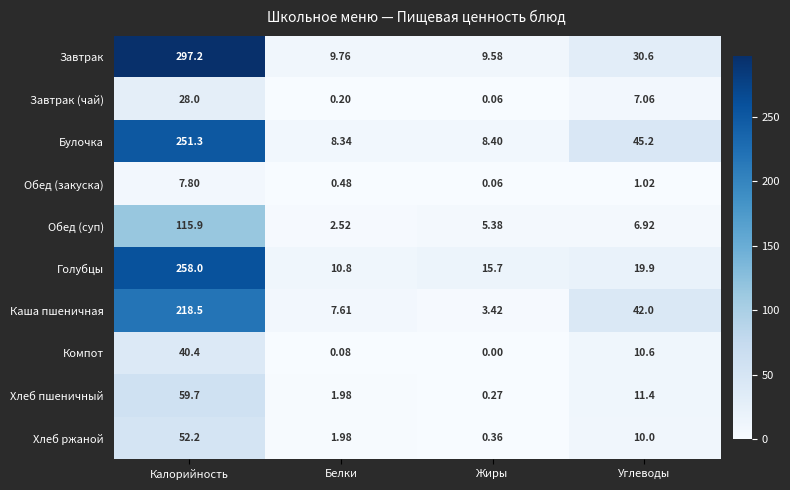

At which category is the sum across all series the highest?

Калорийность